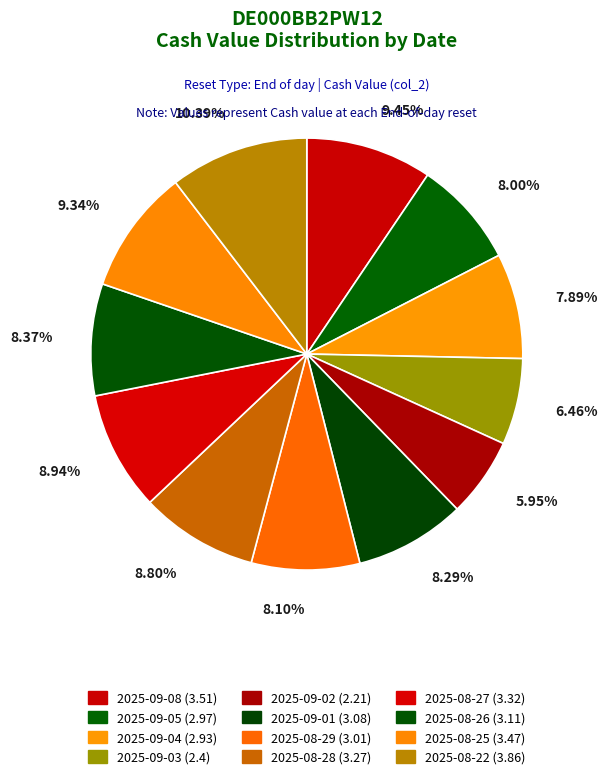

What percentage is the 2025-08-29 slice, to the nearest percent?

8%